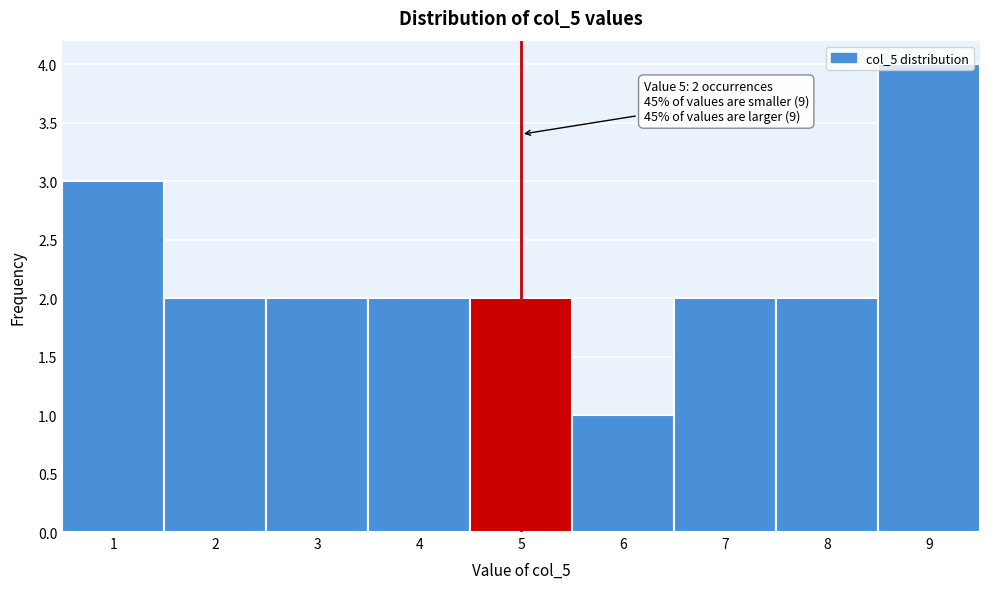

Over which range of the x-axis is the bar tallest?

8.5 to 9.5